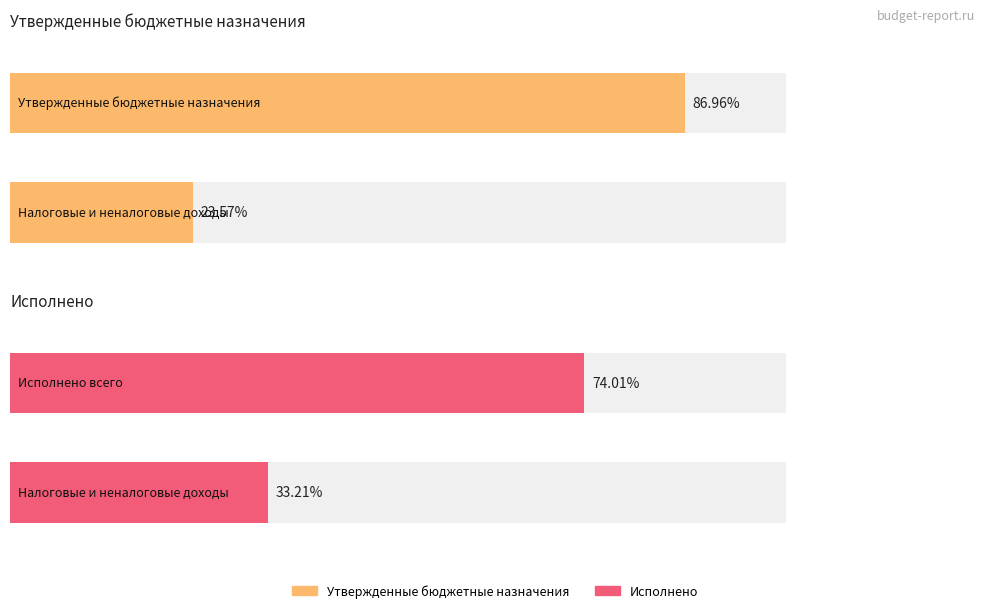

At how many categories does at least one series exceed 12211919?

1